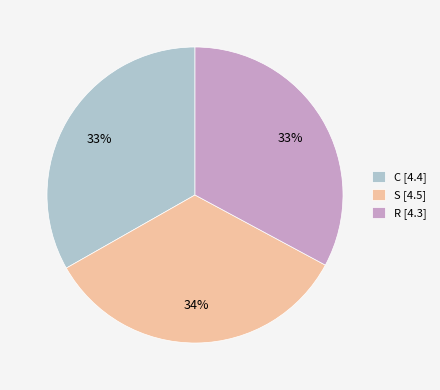

To the nearest percent, what is the difference between the largest and smallest slice percentages?

1%